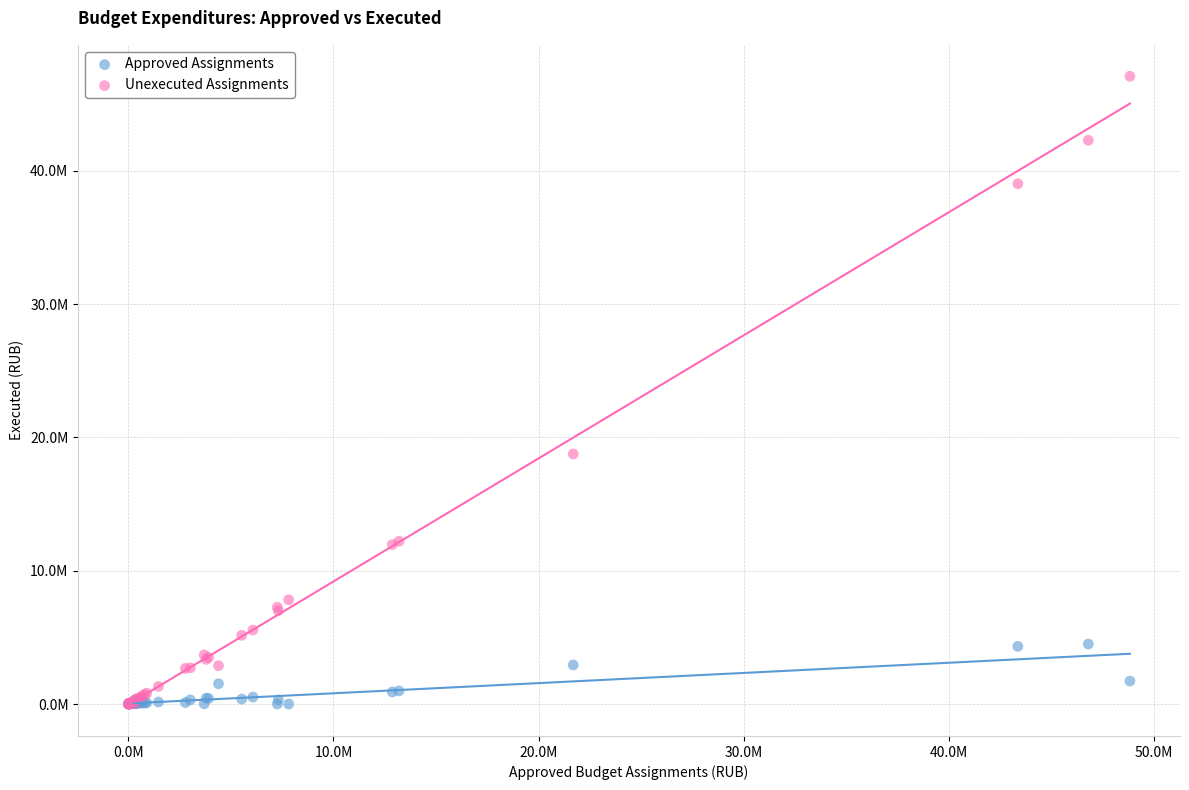

What are all the series names shown in the legend?

Approved Assignments, Unexecuted Assignments